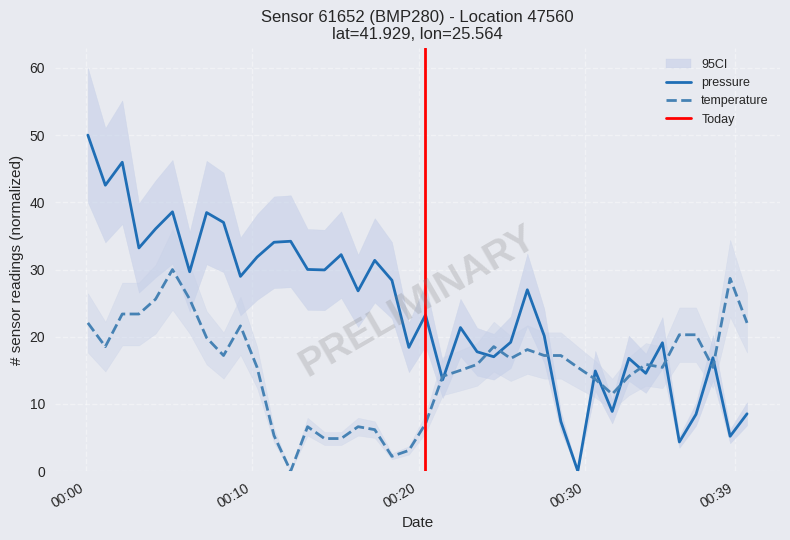

What is the average value of the temperature series?

15.4